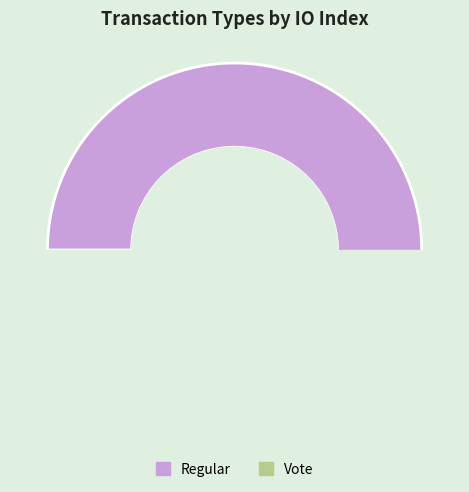

Which has a higher value, Regular or Vote?

Regular